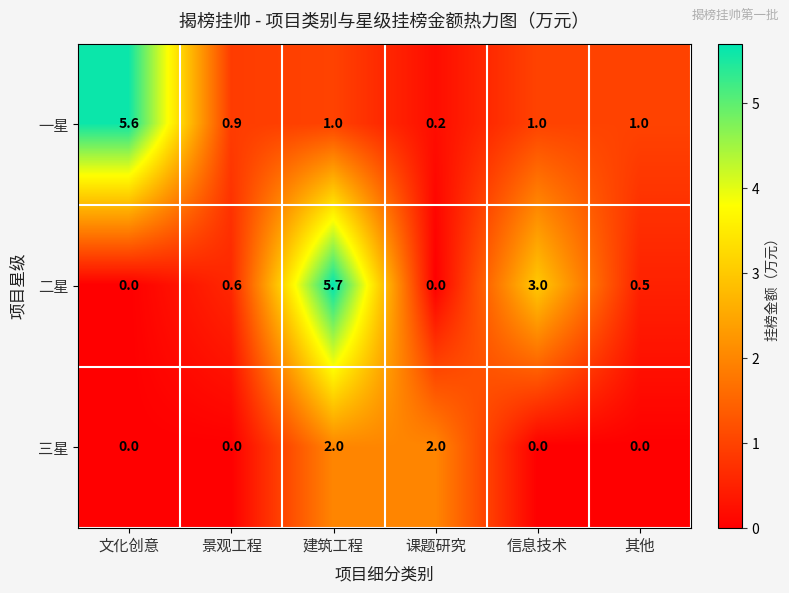

At which label does 一星 first exceed 1?

文化创意